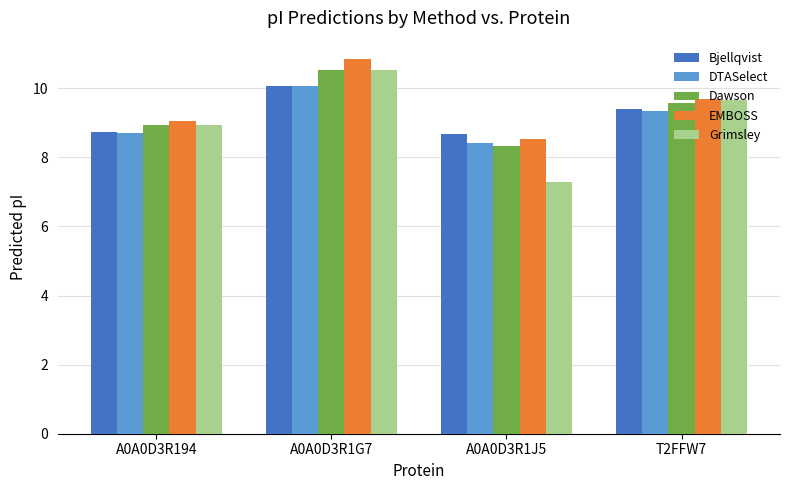

What is the label of the 1st bar from the right?

T2FFW7